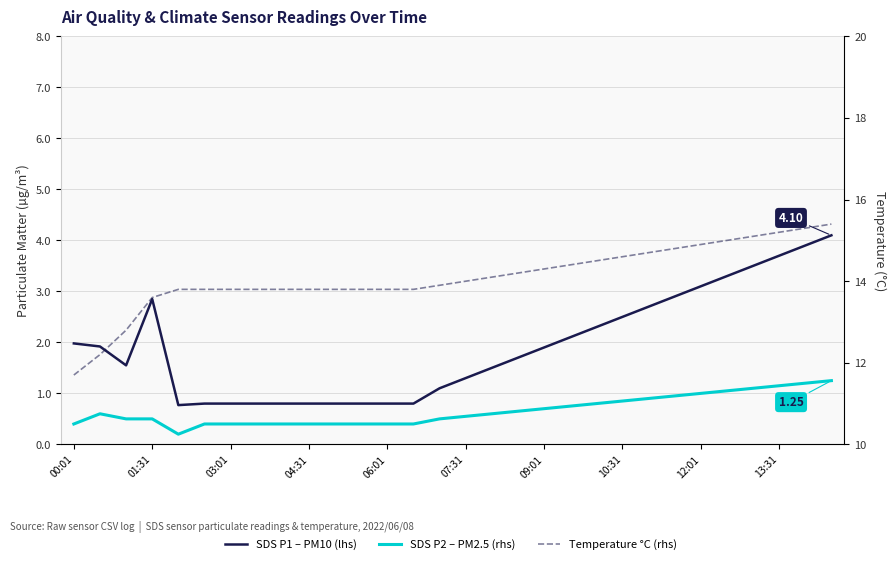

What is the value of the SDS P1 – PM10 (lhs) point at the 21st from the left?

2.3